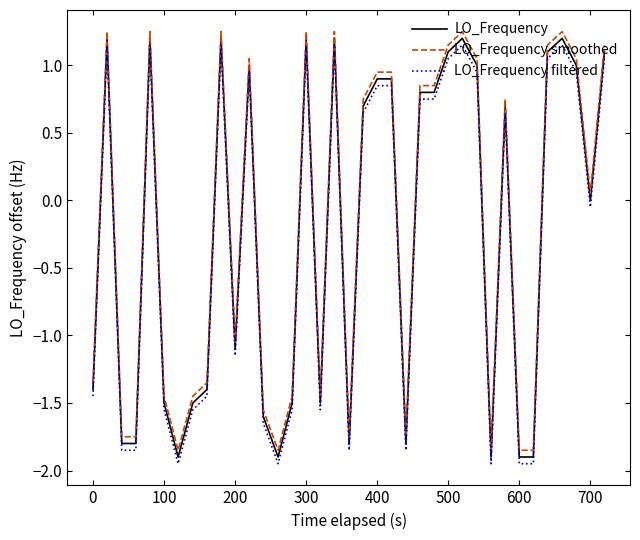

True or false: LO_Frequency smoothed and LO_Frequency intersect in this chart.

False